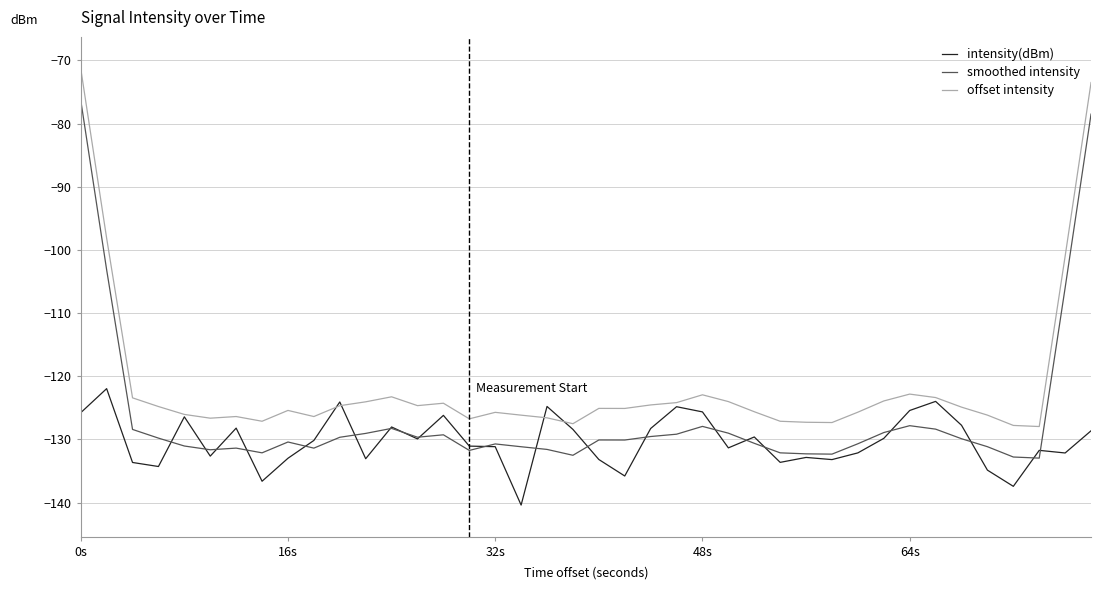

What is the smallest value displayed?

-140.4